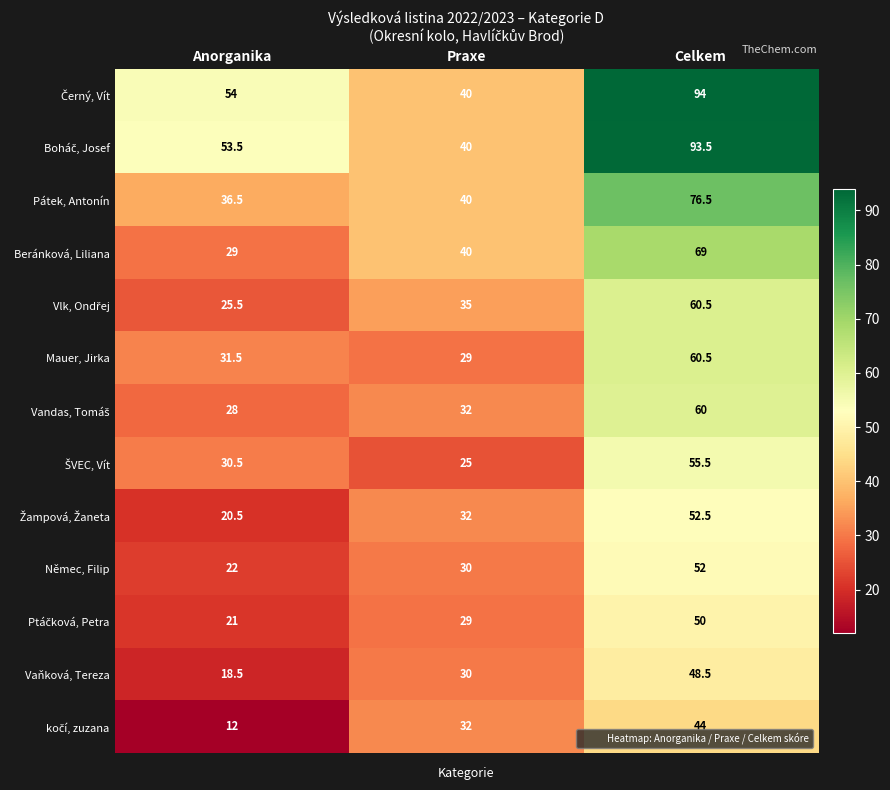

Count the number of data series in this chart.

13